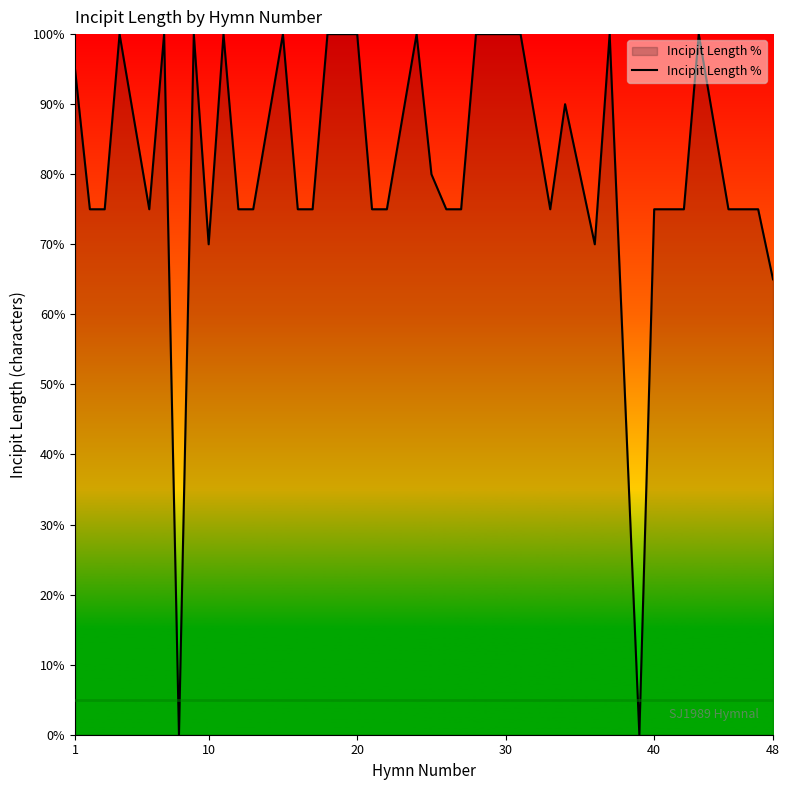

What is the difference between the maximum and minimum values?

100